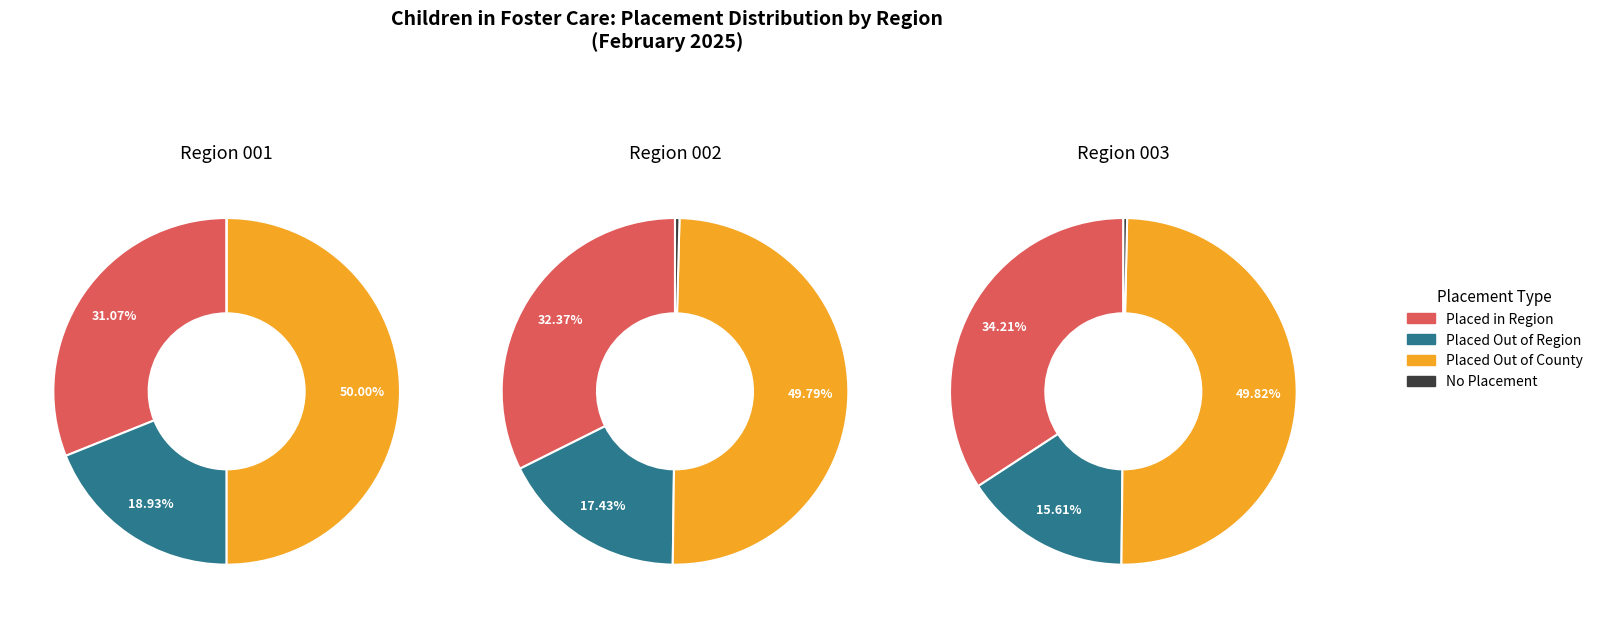

Is the sum of 4 and 0 greater than half?

Yes